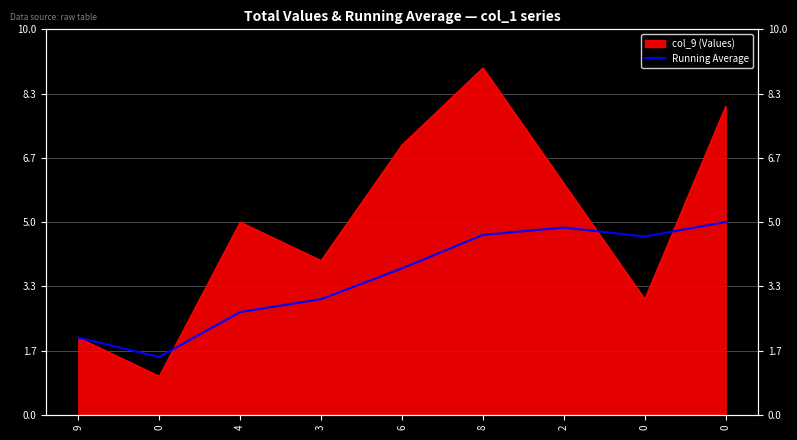

Between 2 and 9, which is larger?

2